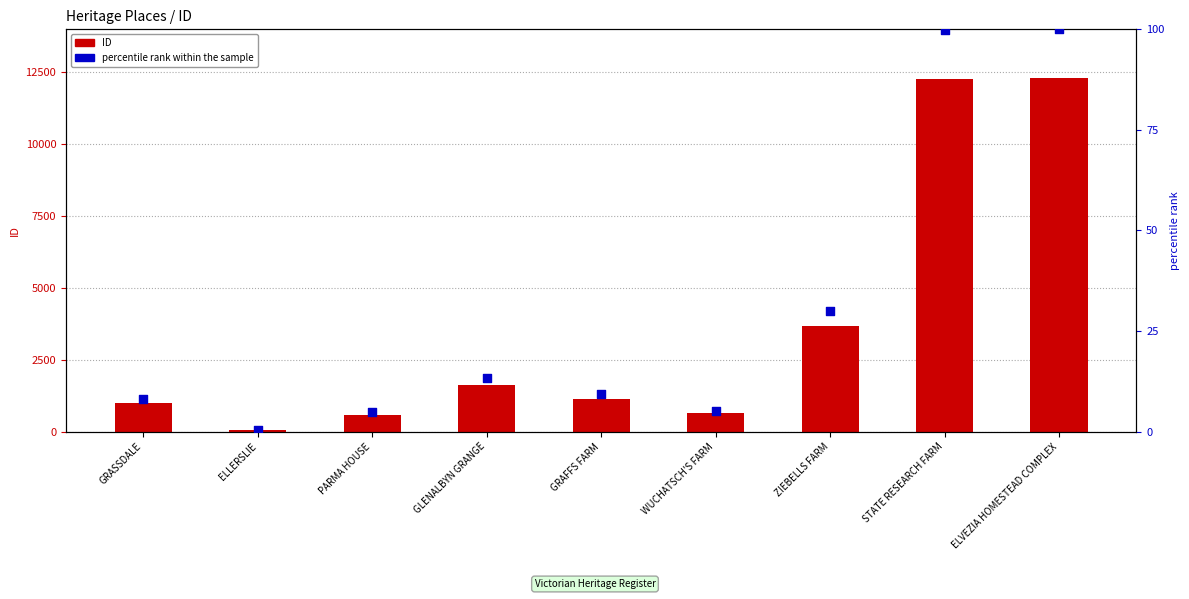

At which category is the sum across all series the highest?

ELVEZIA HOMESTEAD COMPLEX